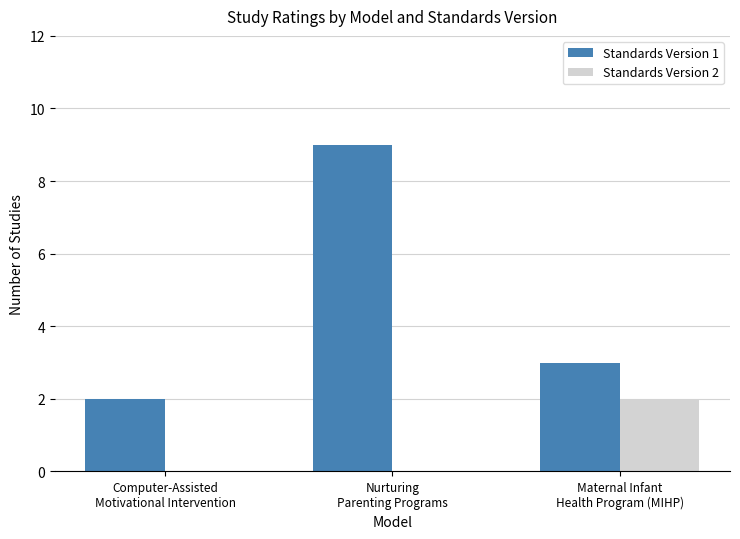

Reading left to right, extract all data points from this chart.

Standards Version 1: 2	9	3
Standards Version 2: 0	0	2